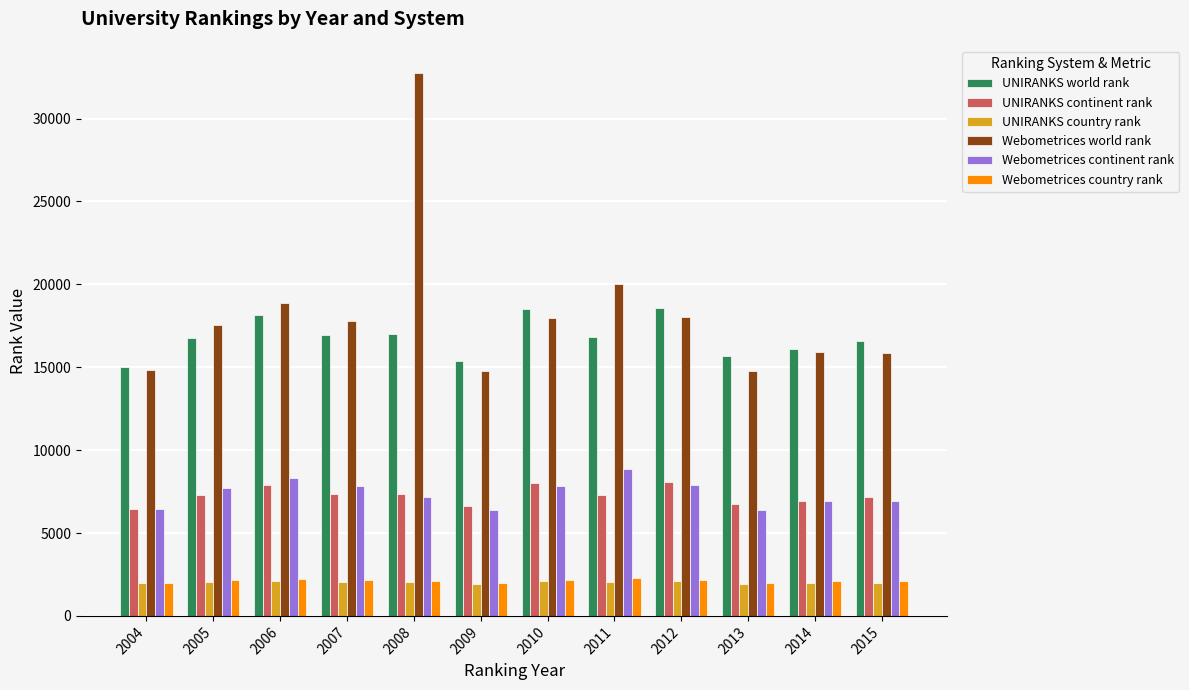

Which series has the largest range (max minus min)?

Webometrices world rank